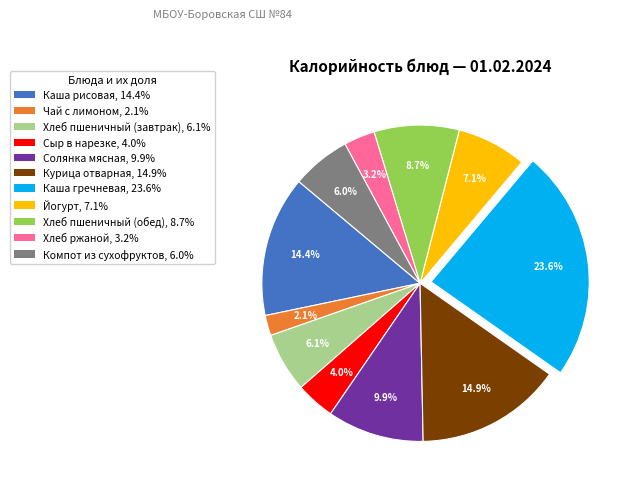

The Йогурт slice represents 7% of the pie. True or false?

True